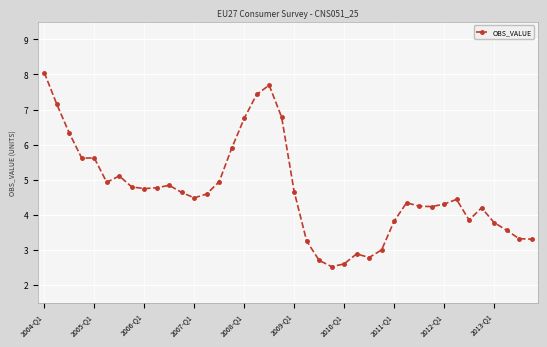

What is the value of the 38th point from the left?

3.6